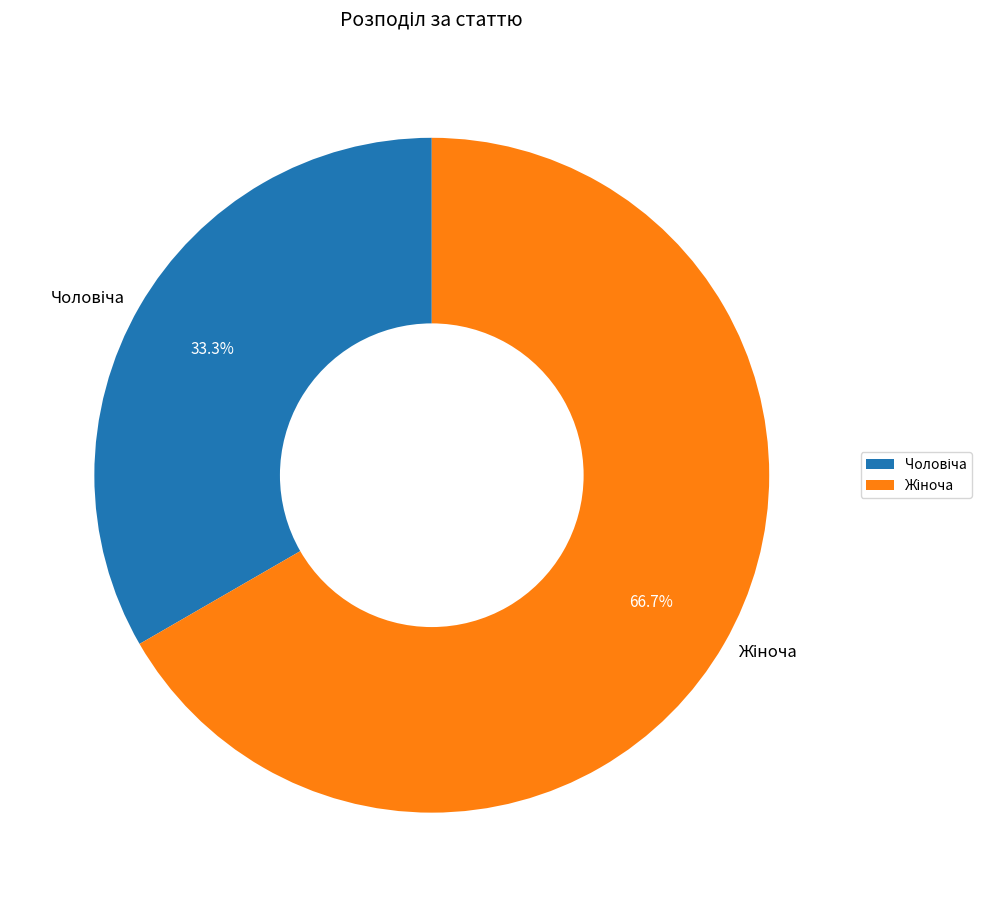

Does any single category account for the majority?

Yes